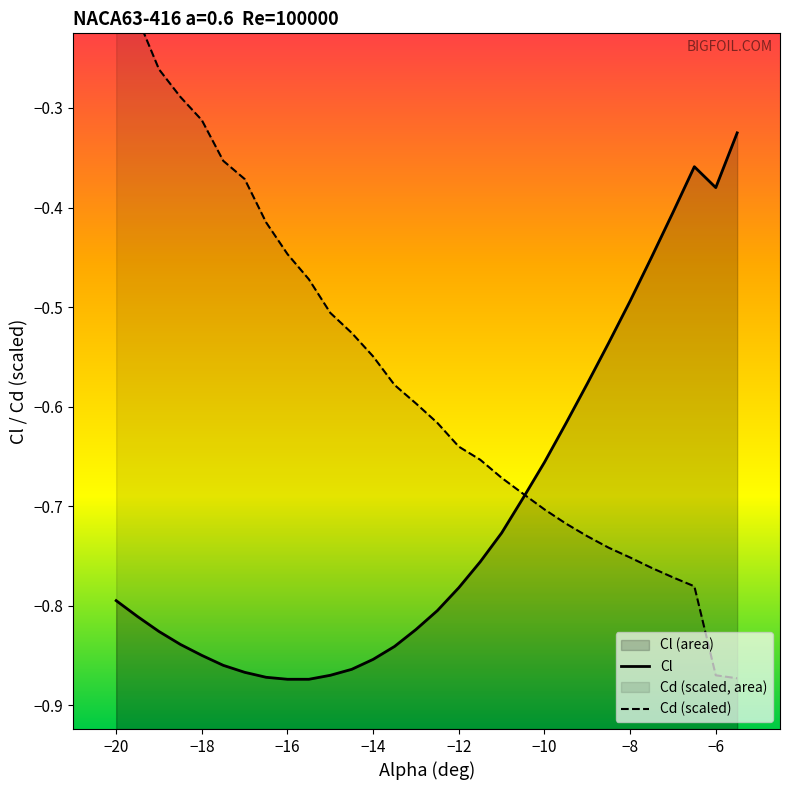

List the series in order of their peak value, highest first.

Cd, Cl